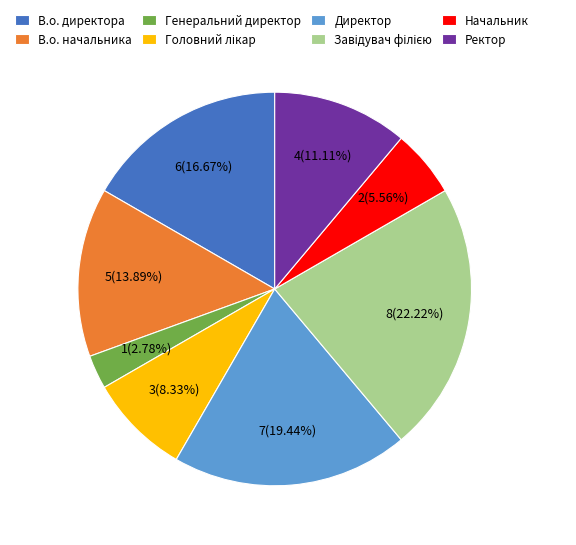

True or false: В.о. начальника accounts for 28% of the total.

False